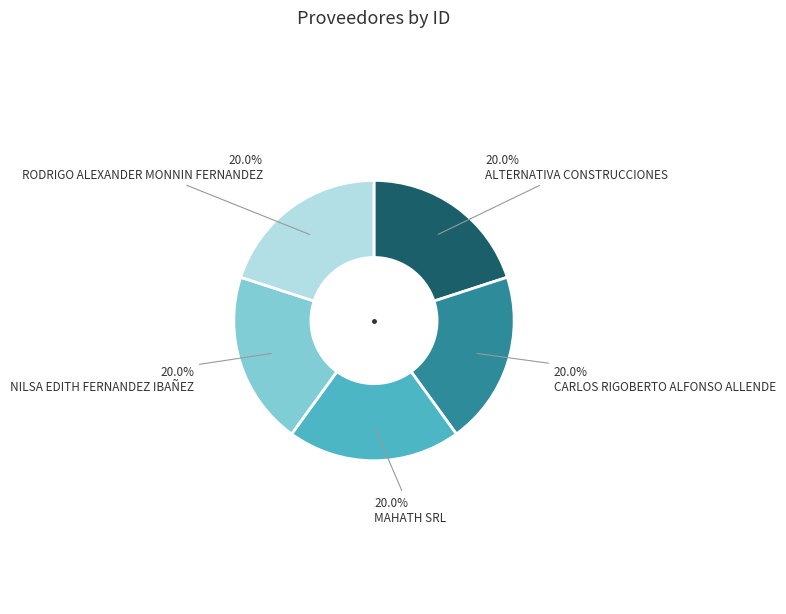

How many slices are in this pie chart?

5